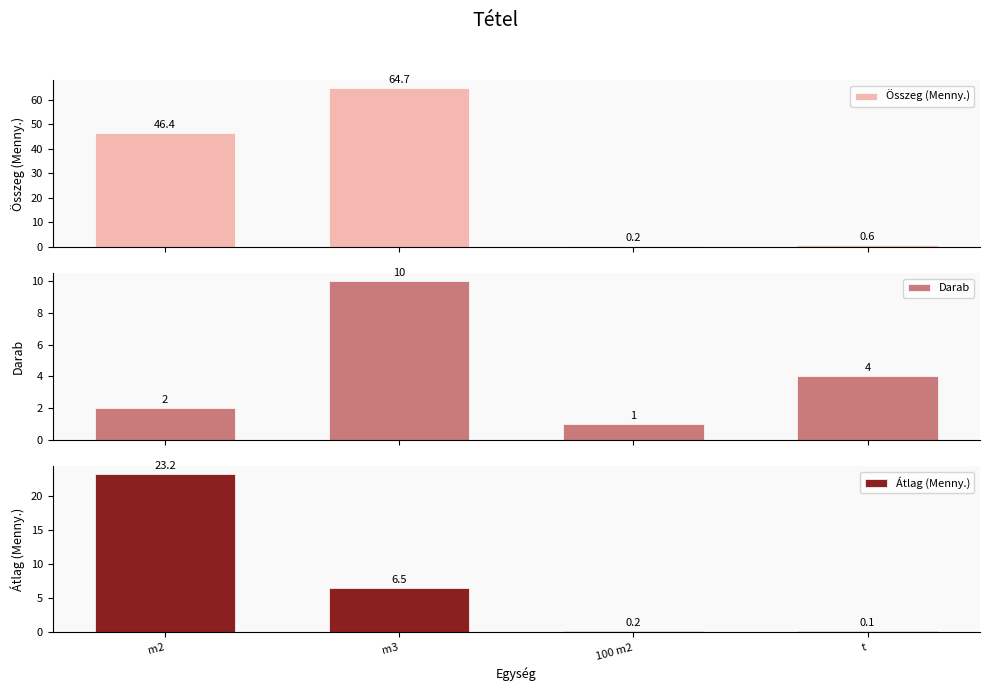

What is the label of the 1st bar from the left?

m2